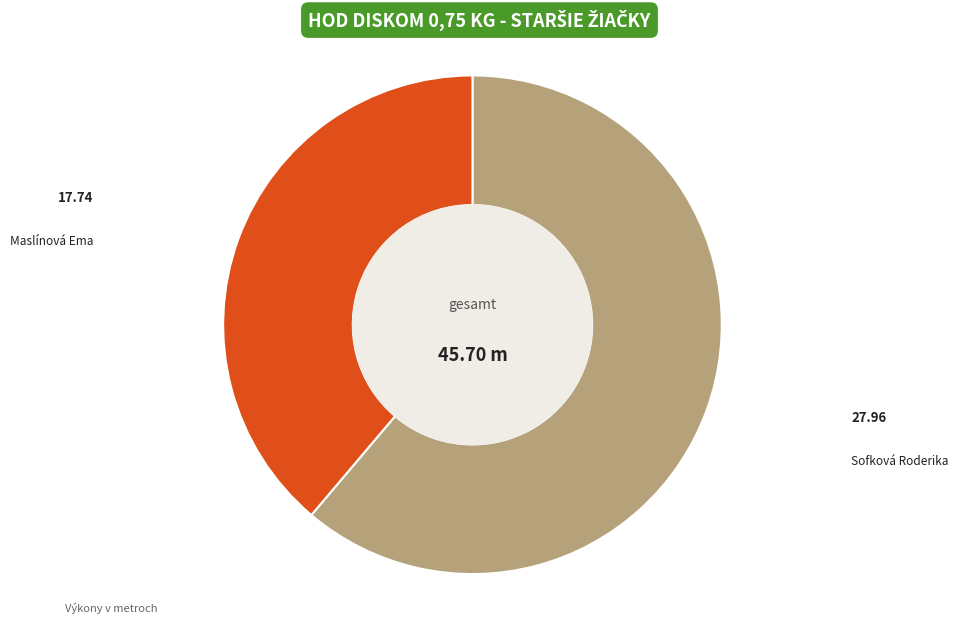

Which category has the smallest portion of the pie?

Maslínová Ema